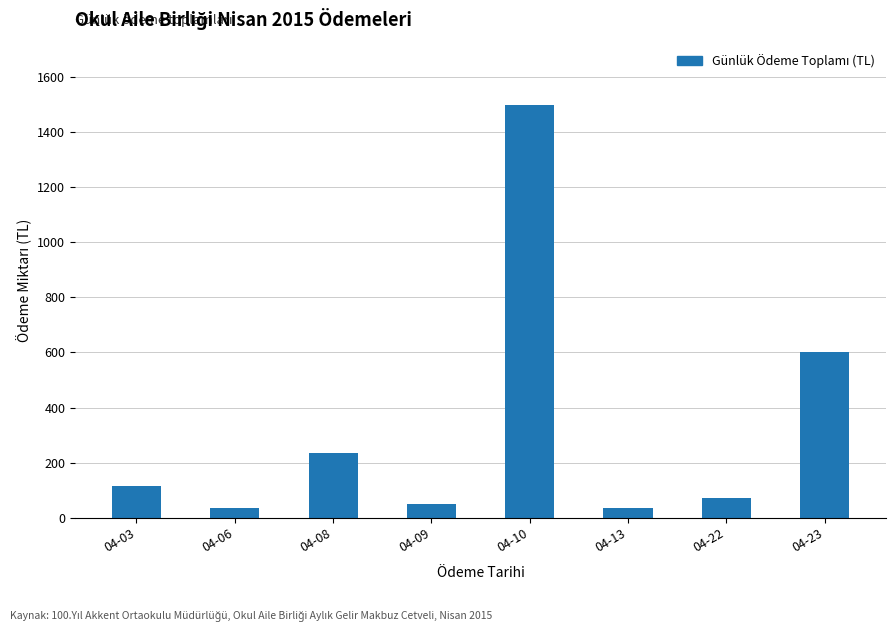

Reading left to right, transcribe all the data shown in this chart.

115	35	235	50	1500	35	70	600